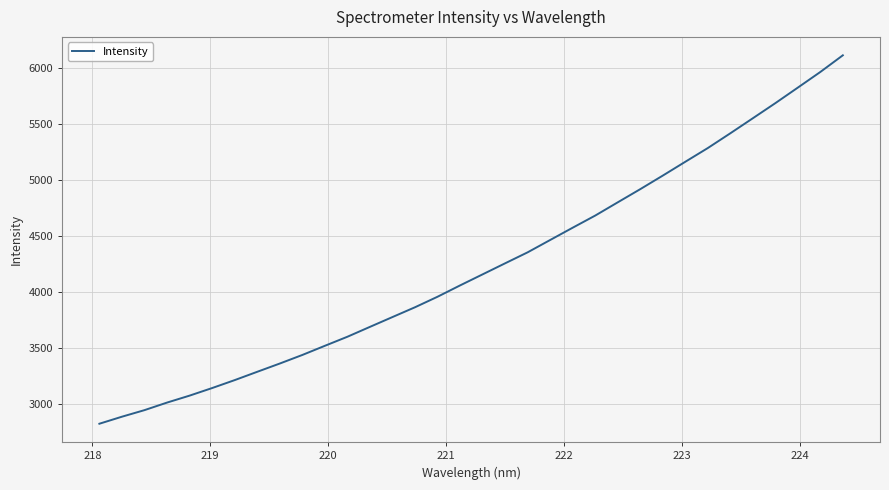

What is the difference between the maximum and minimum values?

3292.2